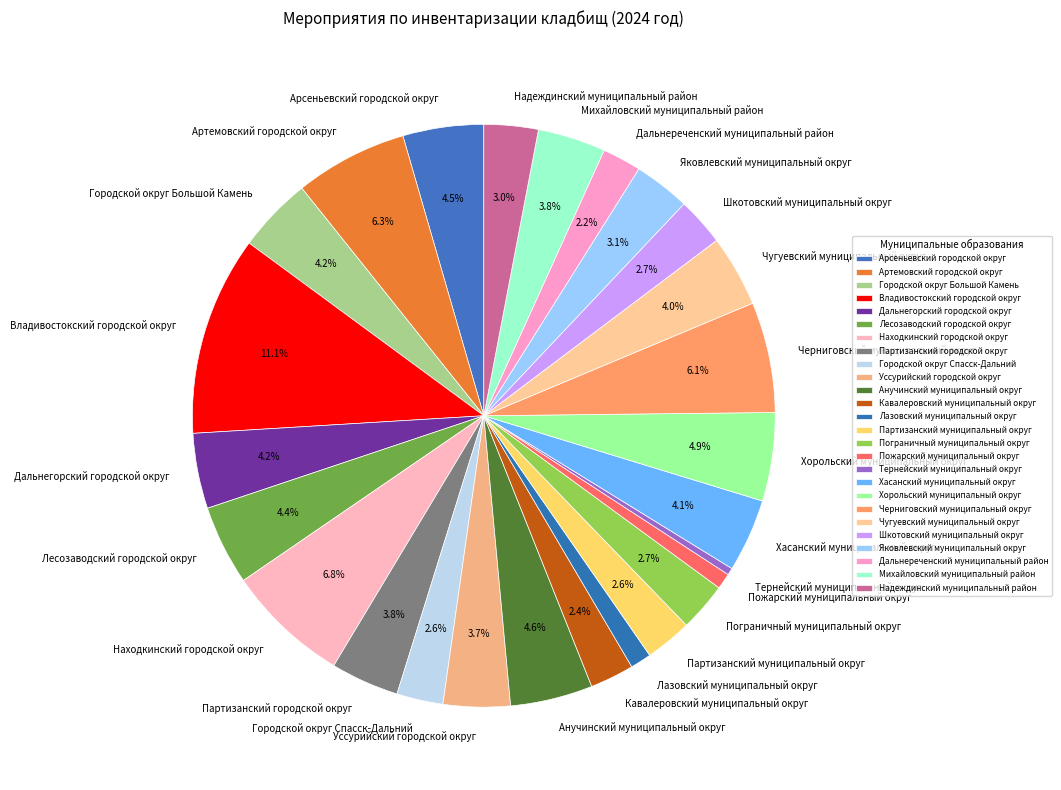

Is the sum of Чугуевский муниципальный округ and Партизанский муниципальный округ greater than half?

No